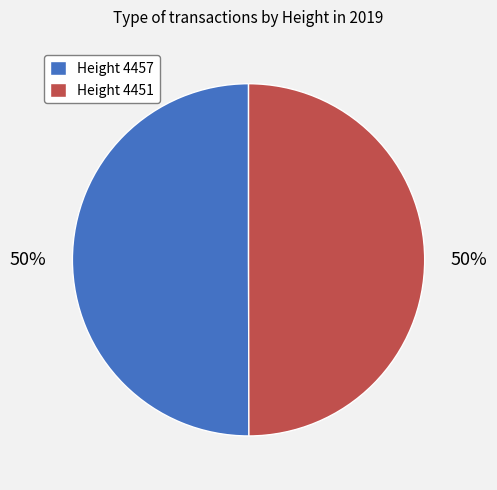

To the nearest percent, what is the average slice percentage?

50%